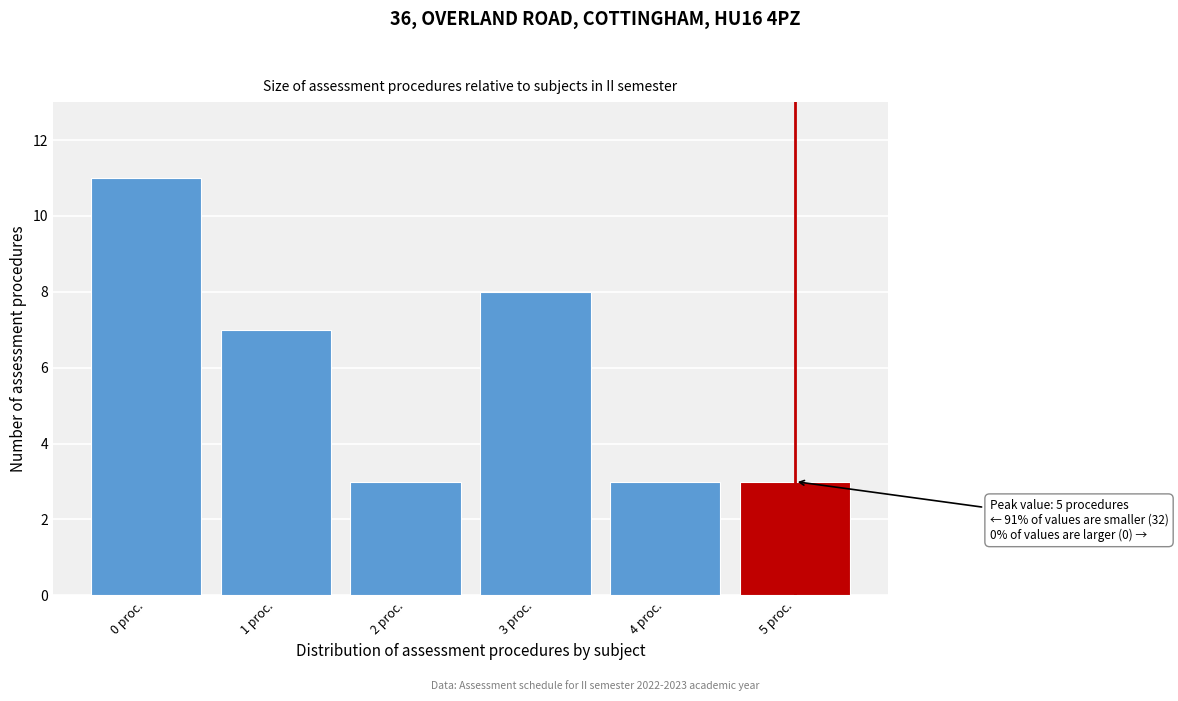

Reading left to right, what are all the values shown in this chart?

11	7	3	8	3	3